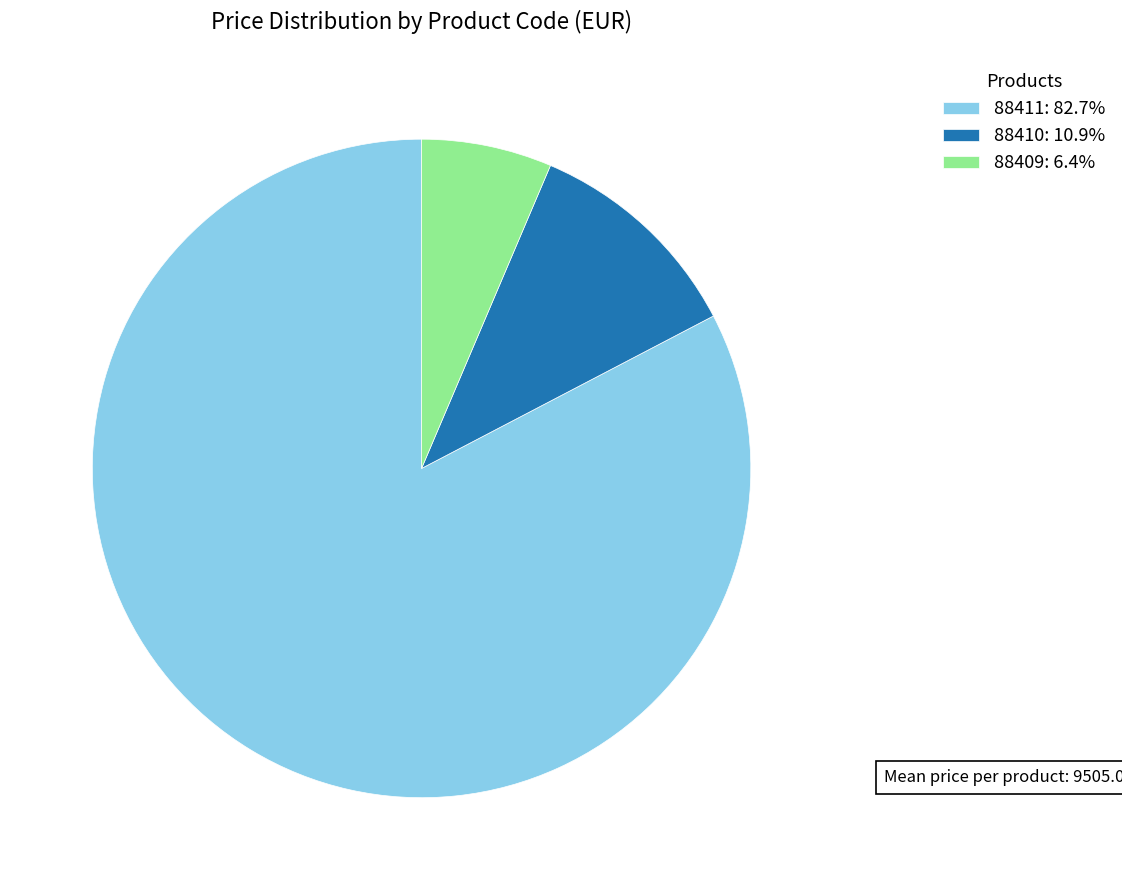

Approximately how many times larger is the value at 88411: 82.7% compared to 88409: 6.4%?

12.9